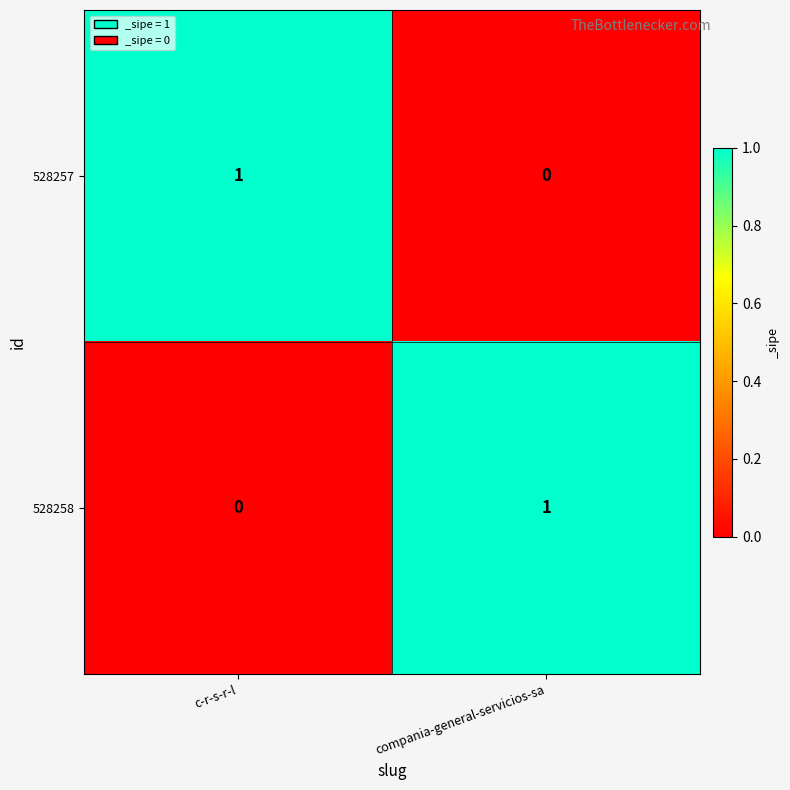

List the labels in order of 528258 value, smallest first.

c-r-s-r-l, compania-general-servicios-sa